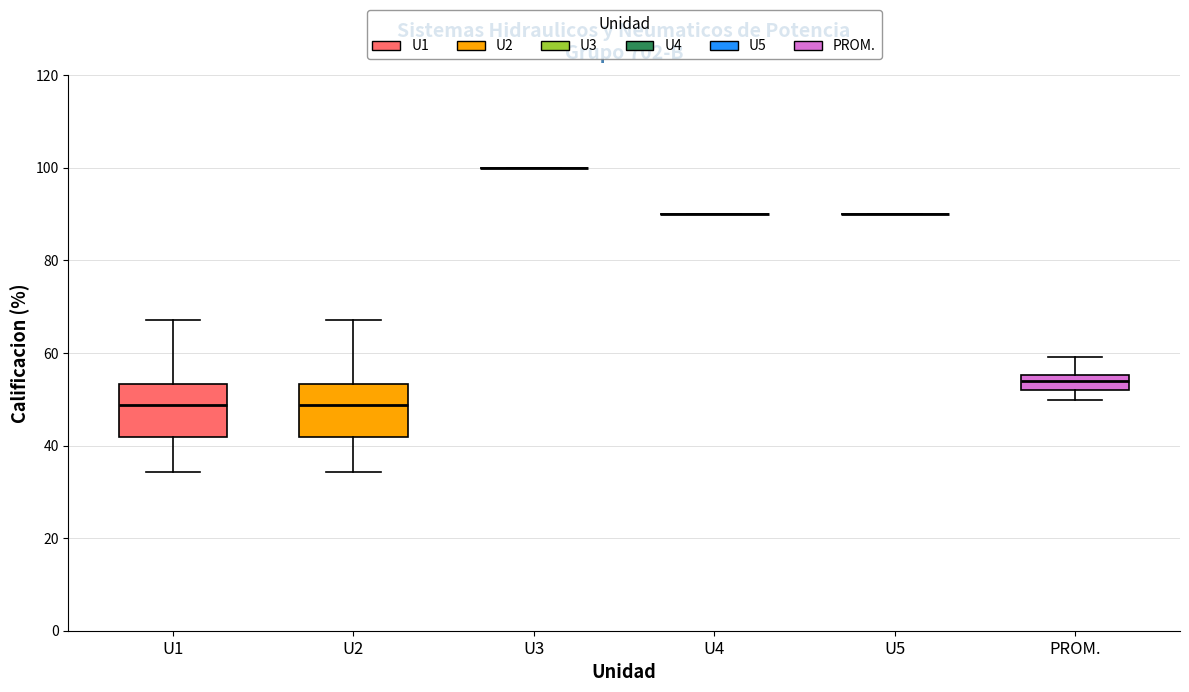

Reading left to right, read every box against the y-axis: the position of its median line, the range the box covers, and the ends of its whiskers. The values are not printed on the chart, so give them approximately, as read against the axis.

U1: median 48, box 42 to 54, whiskers 34 to 68
U2: median 48, box 42 to 54, whiskers 34 to 68
U3: box collapsed to a line at 100, whiskers 100 to 100
U4: box collapsed to a line at 90, whiskers 90 to 90
U5: box collapsed to a line at 90, whiskers 90 to 90
PROM.: median 54, box 52 to 56, whiskers 50 to 60